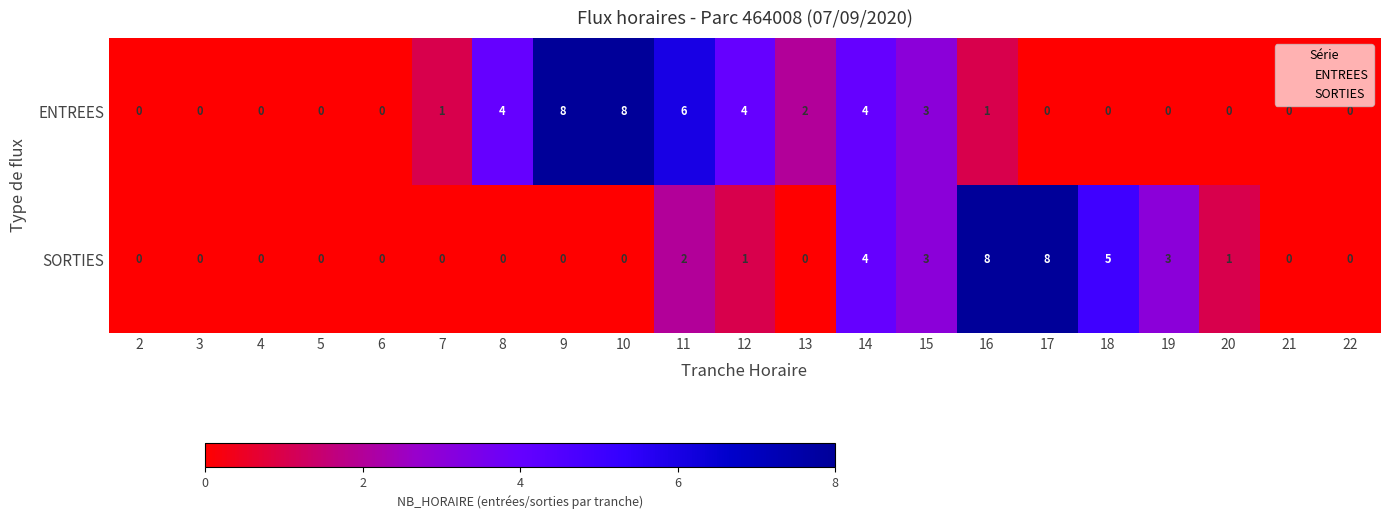

Which series changed the most between 2 and 7?

ENTREES